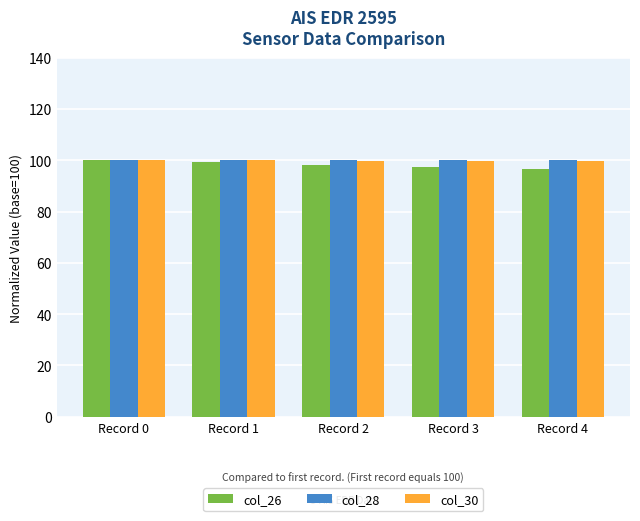

What is the sum of all col_26 values?

491.8